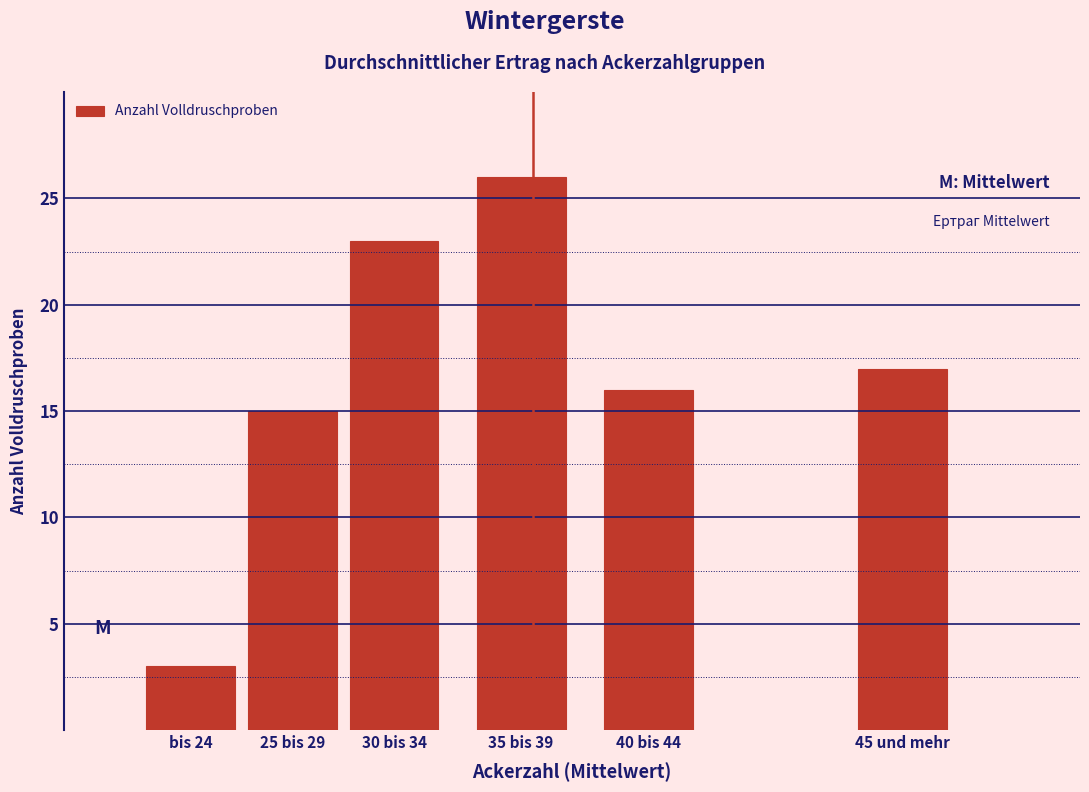

Reading left to right, transcribe all the data shown in this chart.

3	15	23	26	16	17